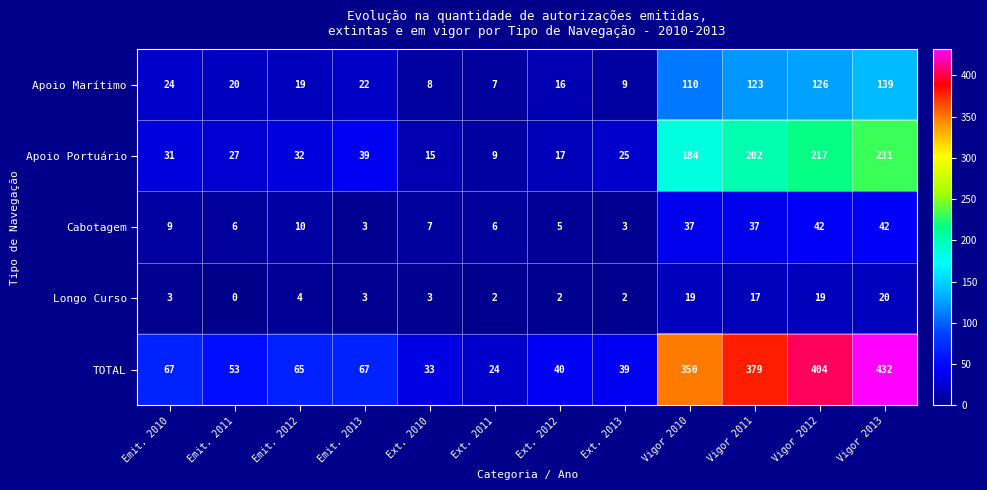

At which label does Apoio Portuário reach its peak?

Vigor 2013